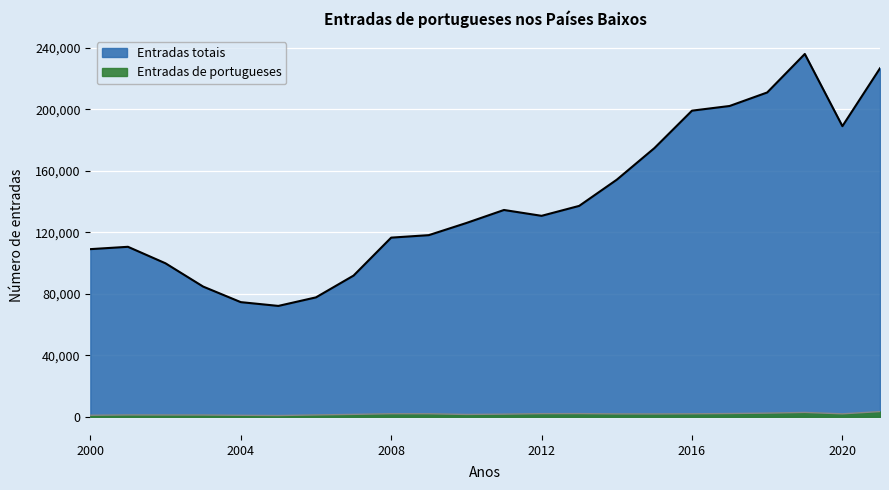

True or false: Entradas de portugueses and Entradas totais cross at least once.

False